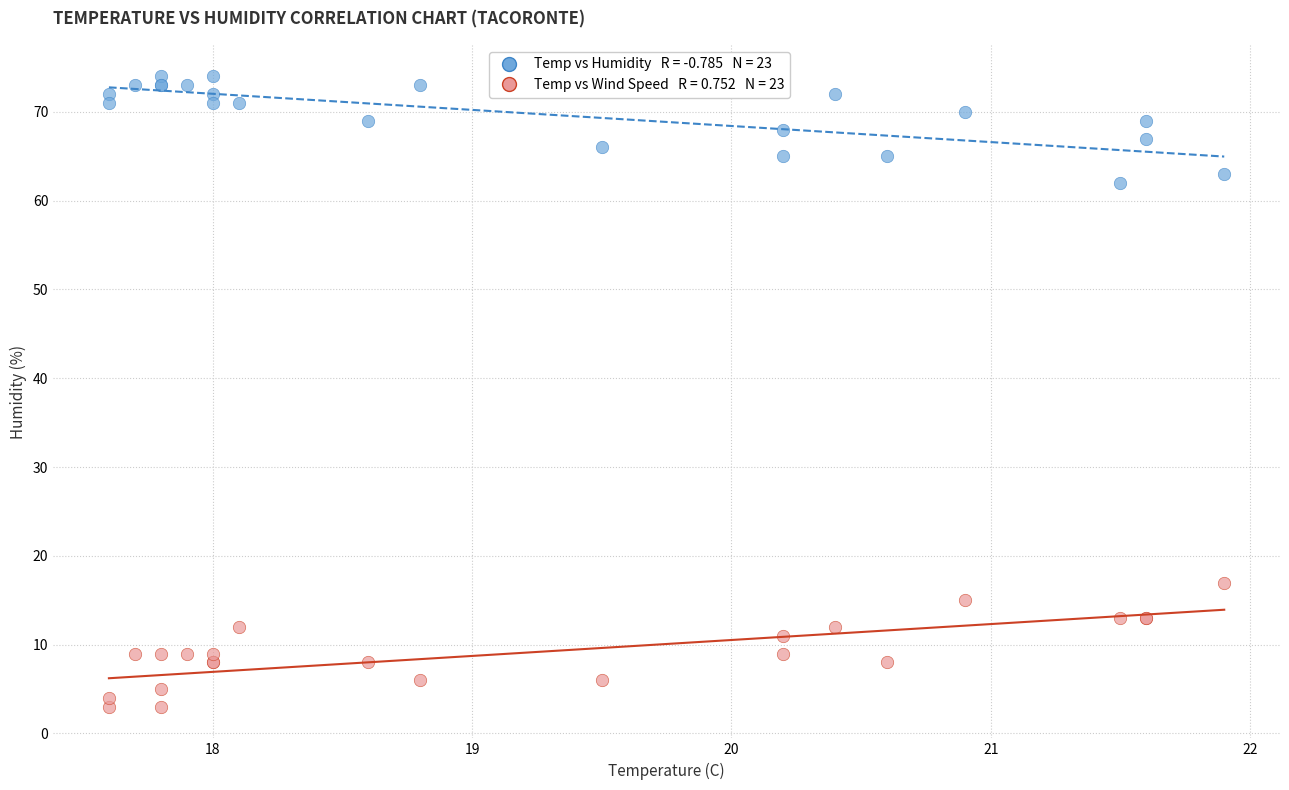

Across all series, what Y value is closest to 38?

17